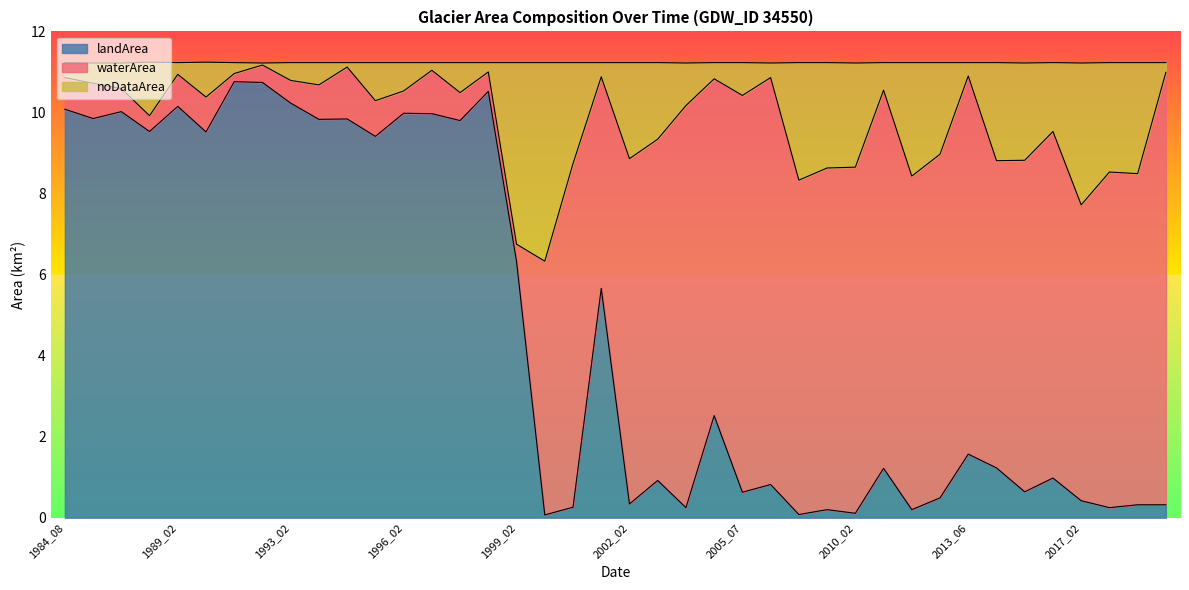

Where is noDataArea nearest to the value 8?

2017_02